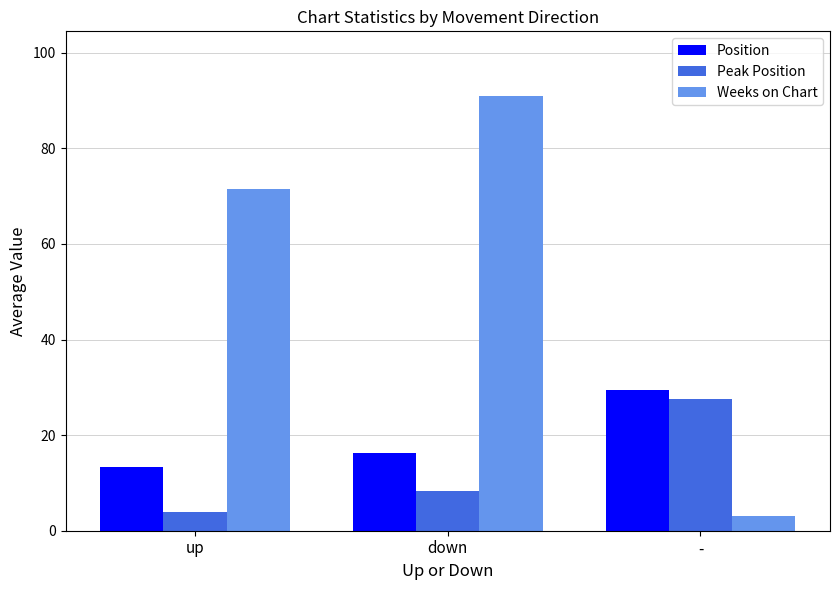

The Position series shows 19.6 at up. True or false?

False